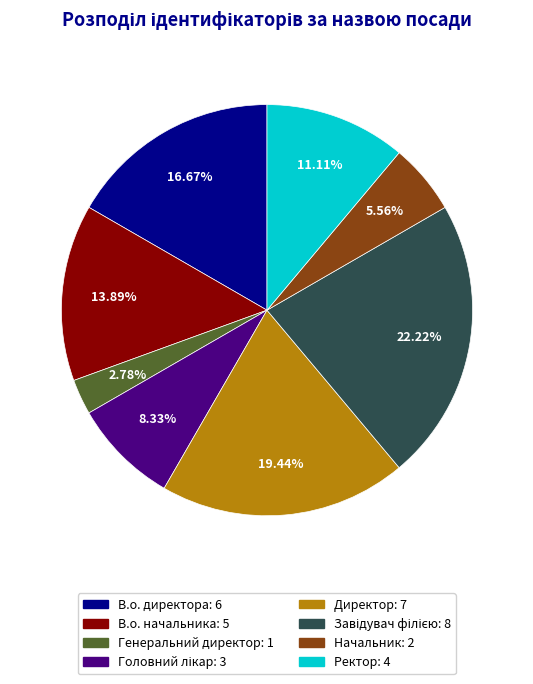

Which slice is the smallest?

Генеральний директор